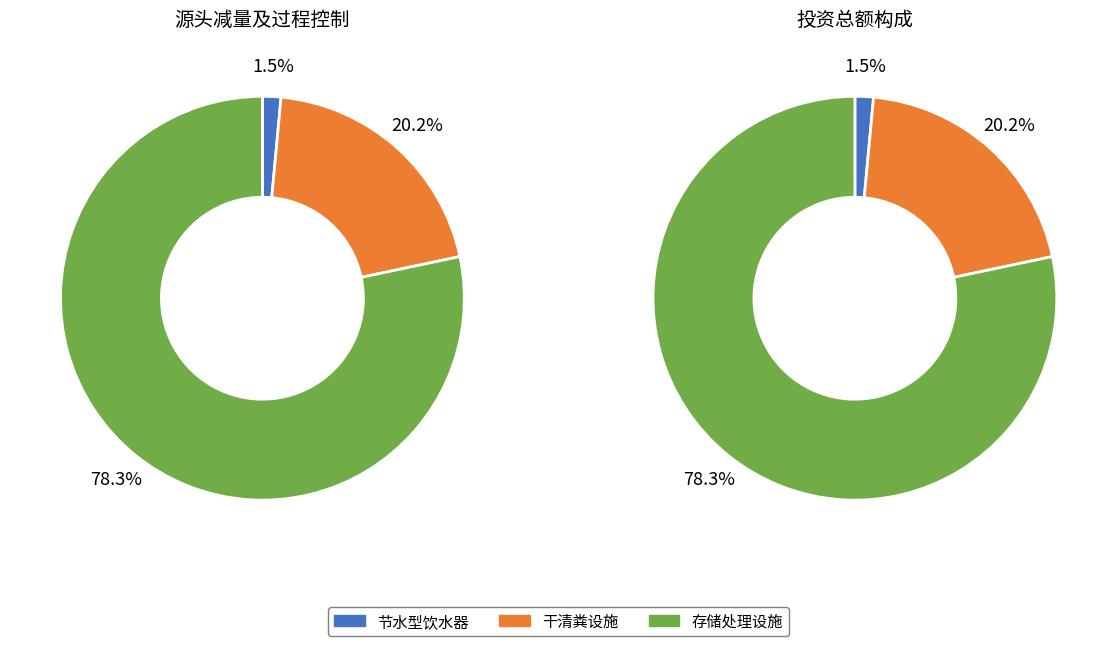

Which slice is the smallest?

节水型饮水器